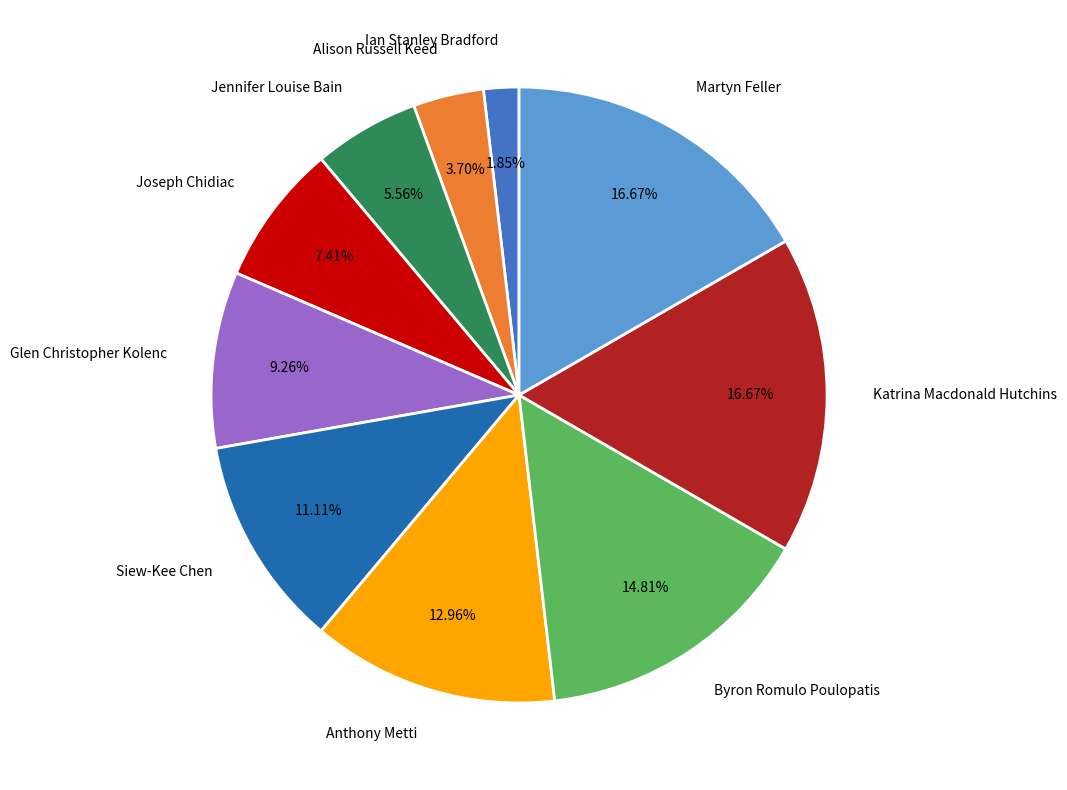

Combined, do Katrina Macdonald Hutchins and Alison Russell Keed account for over 50%?

No